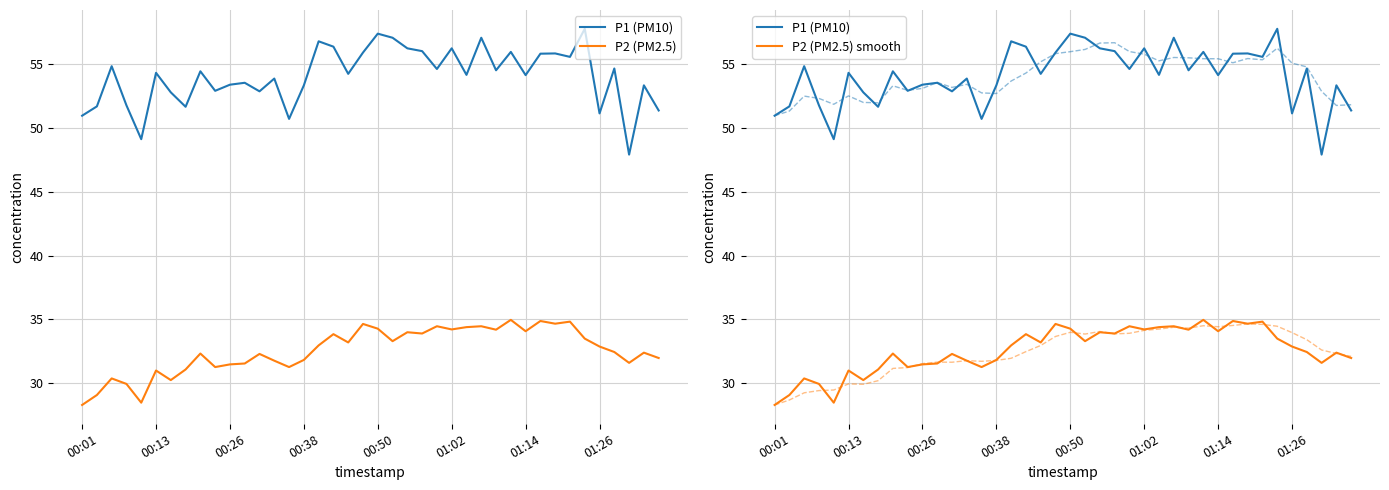

How many categories are shown in the chart?

40